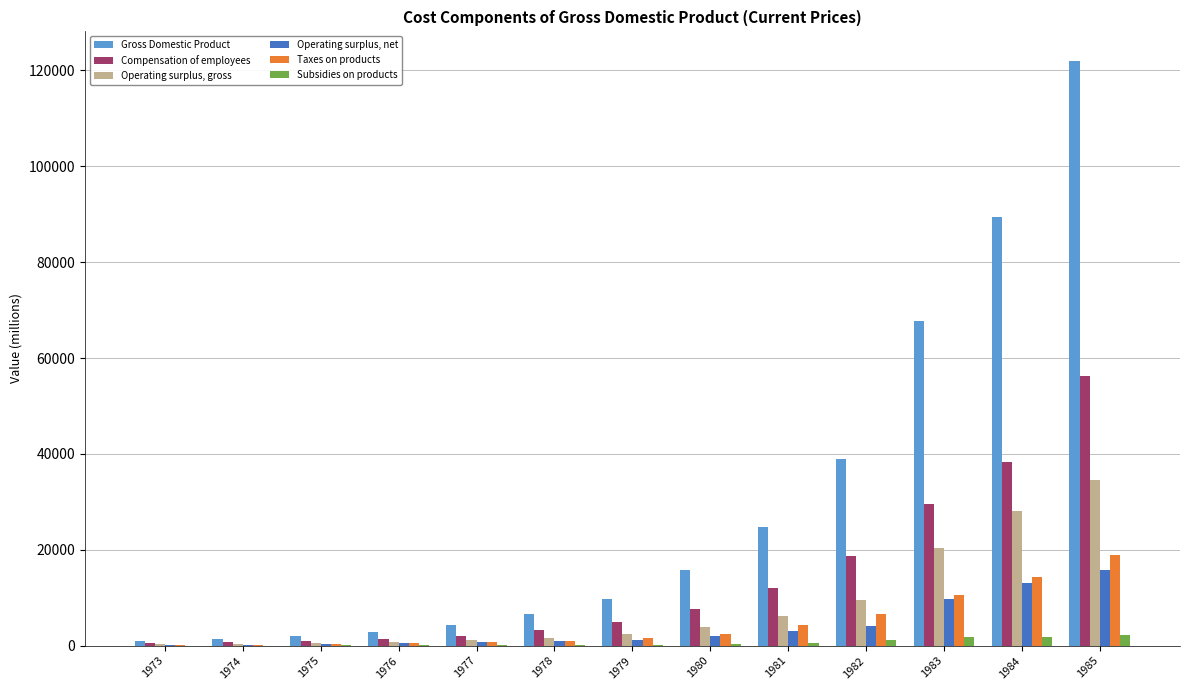

The Operating surplus, net series shows 13168 at 1984. True or false?

True